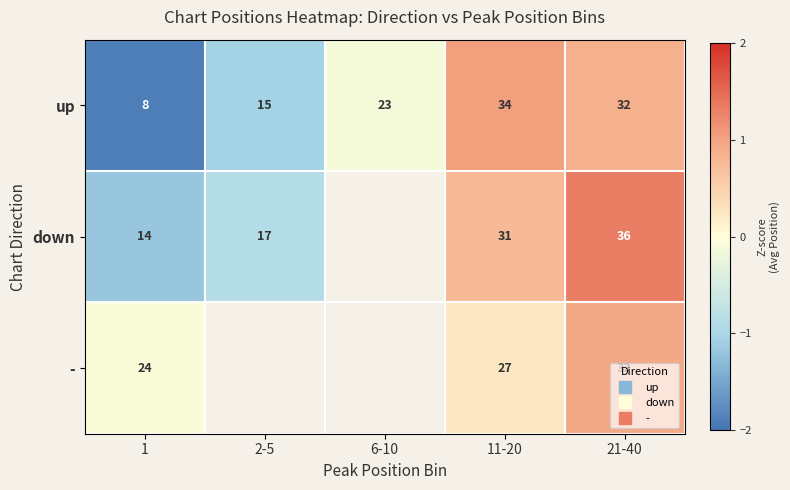

Between 2-5 and 6-10, which is larger?

6-10